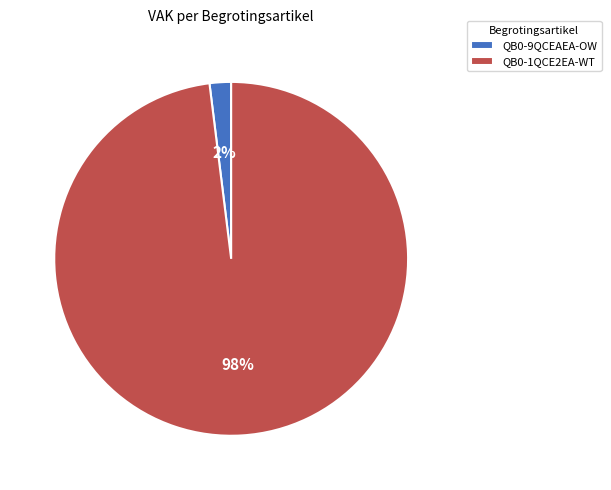

Between QB0-1QCE2EA-WT and QB0-9QCEAEA-OW, which is larger?

QB0-1QCE2EA-WT